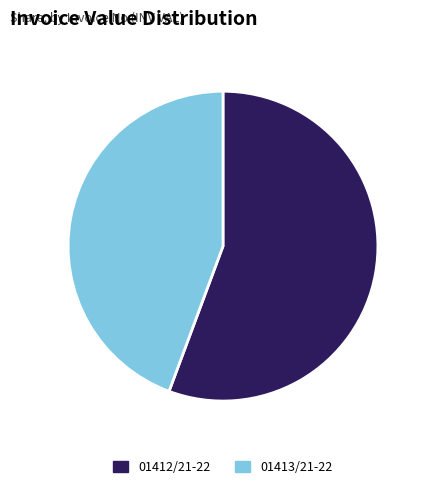

Do 01413/21-22 and 01412/21-22 together represent more than half of the pie?

Yes